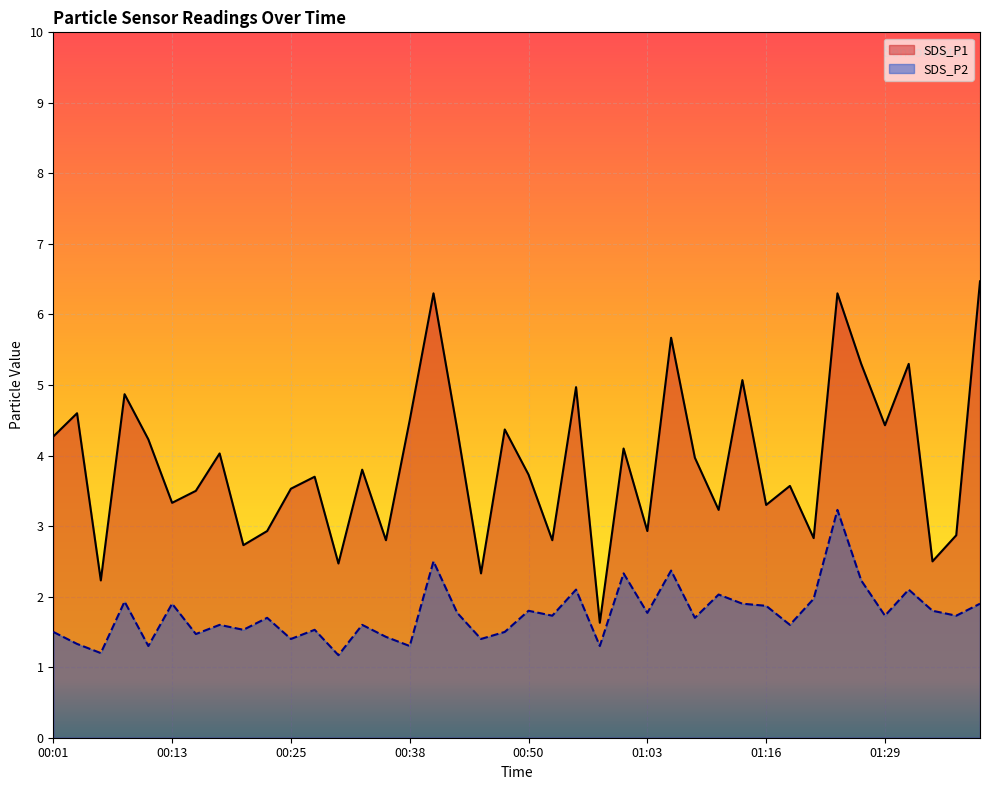

What is the spread (max minus min) of values at 01:37?

1.1